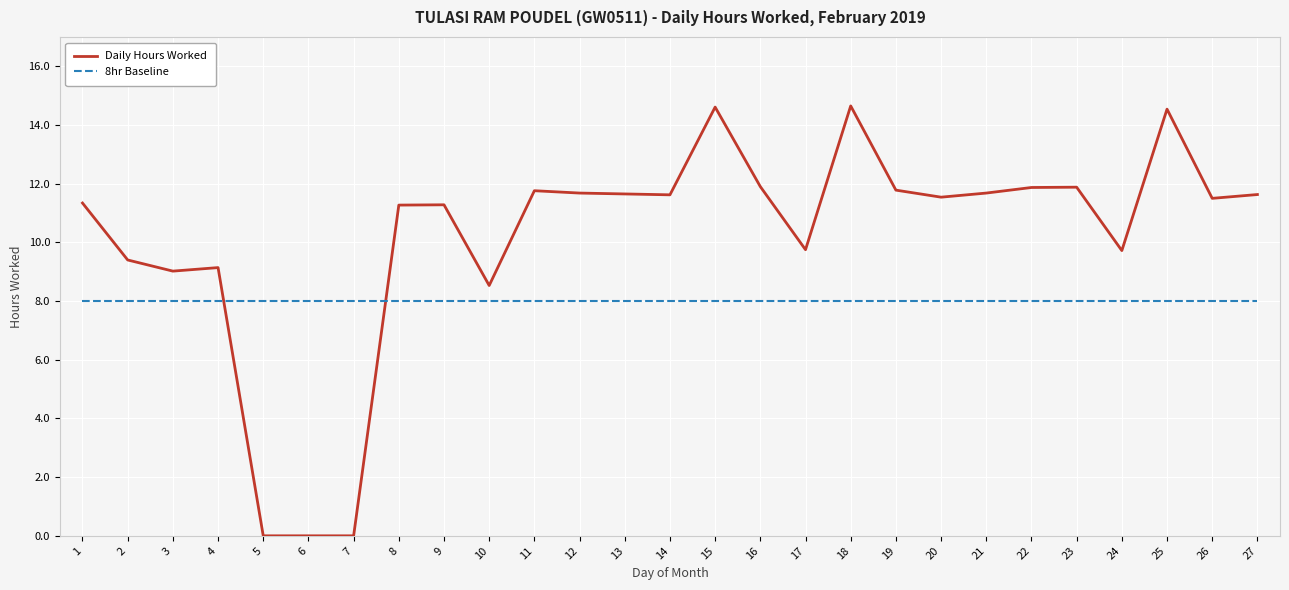

Where is Daily Hours Worked nearest to the value 7?

10